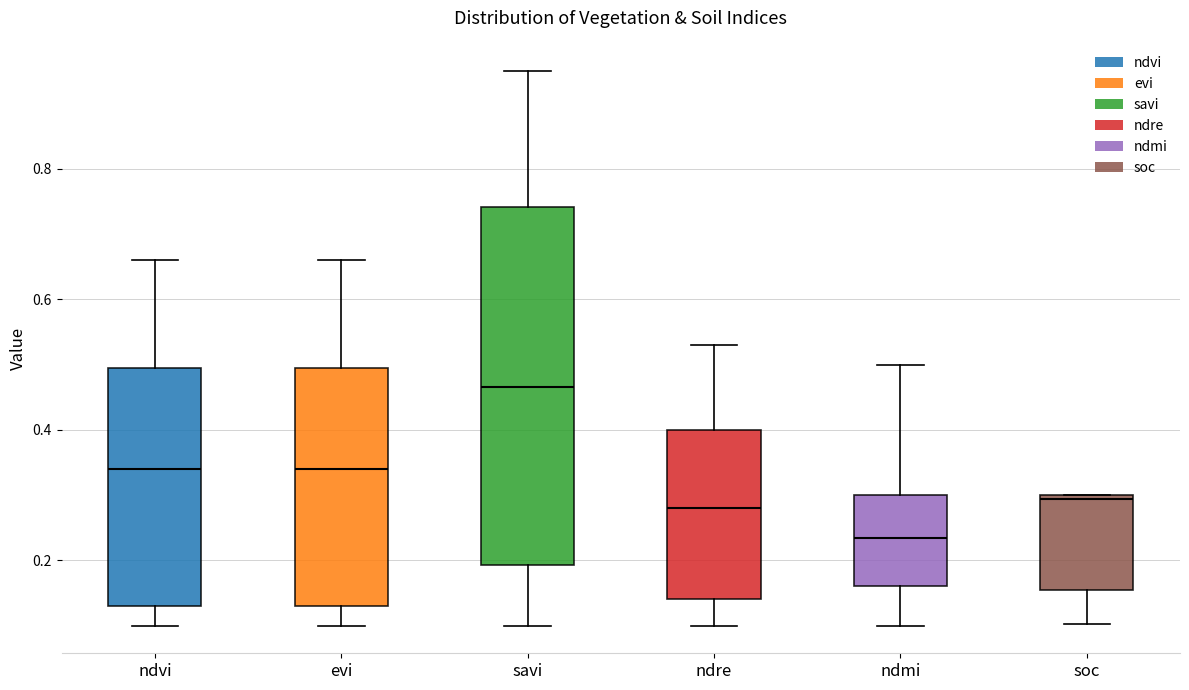

Reading left to right, transcribe this box plot: for each box, give where its median line is, the range the box spans, and where its two whiskers end, as read against the y-axis. The values are not printed on the chart, so give them approximately, as read against the axis.

ndvi: median 0.34, box 0.14 to 0.50, whiskers 0.10 to 0.66
evi: median 0.34, box 0.14 to 0.50, whiskers 0.10 to 0.66
savi: median 0.46, box 0.20 to 0.74, whiskers 0.10 to 0.96
ndre: median 0.28, box 0.14 to 0.40, whiskers 0.10 to 0.54
ndmi: median 0.24, box 0.16 to 0.30, whiskers 0.10 to 0.50
soc: median 0.30 (just below the box's upper edge), box 0.16 to 0.30, whiskers 0.10 to 0.30